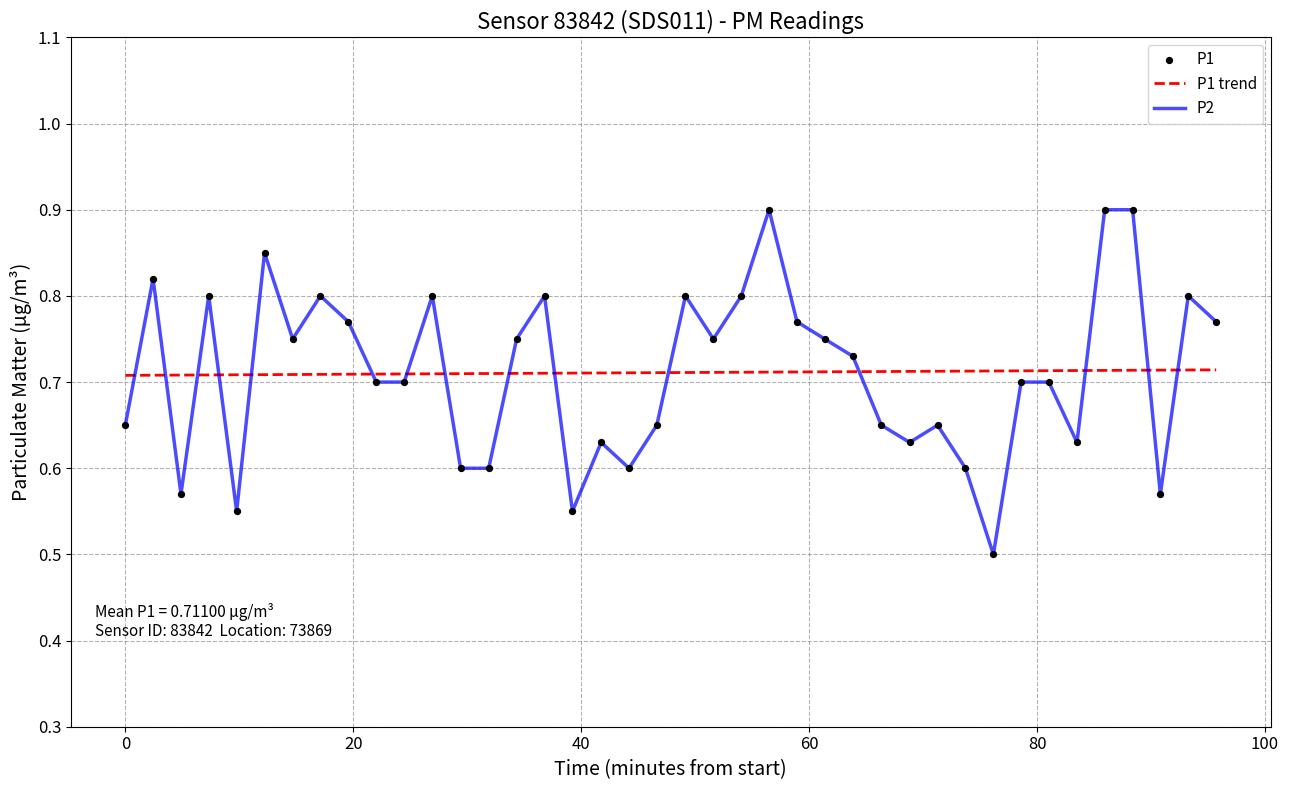

Rank the series by their maximum value, from highest to lowest.

P2, P1 trend